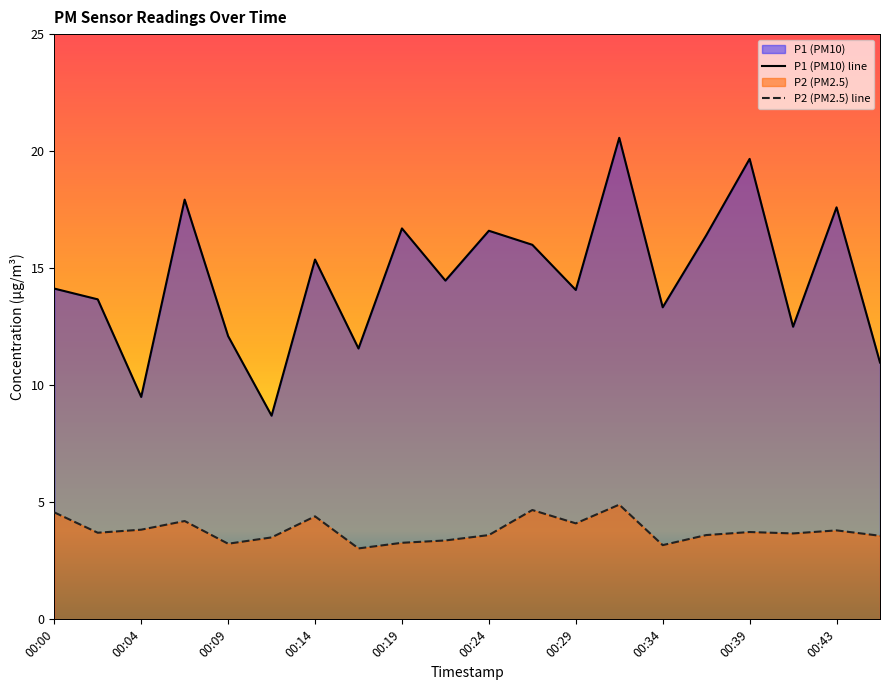

Does the chart display data point markers on the line(s)?

No